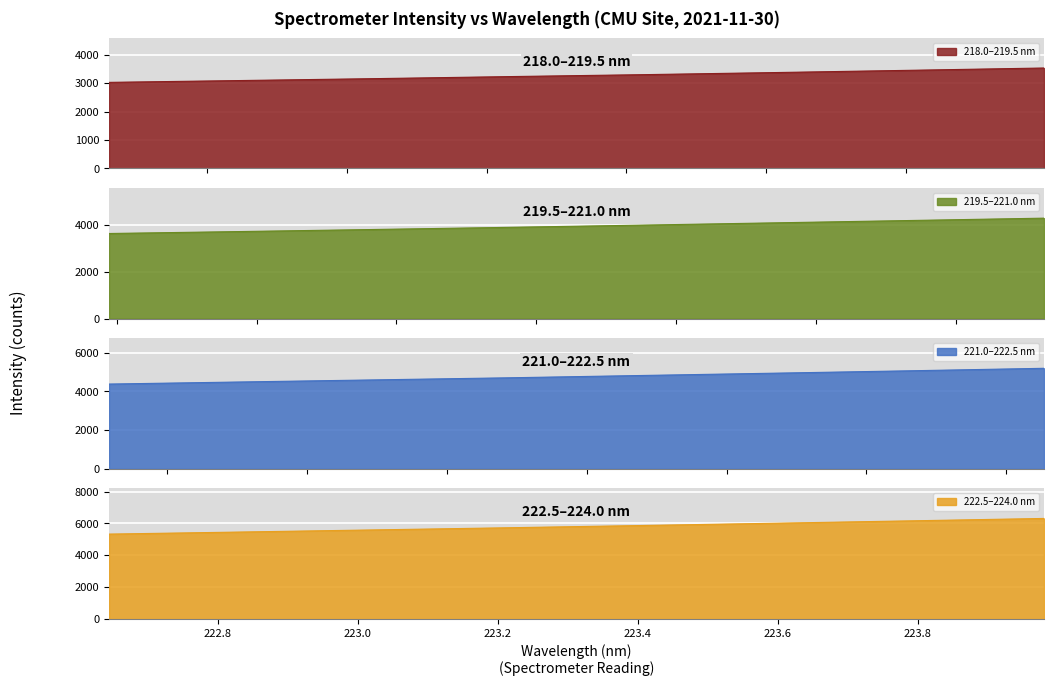

The value at 218.8244 is 4916.4. True or false?

False